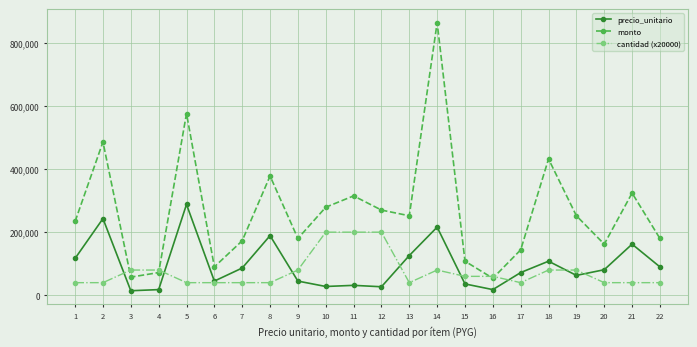

Which series changed the most between 9 and 16?

monto